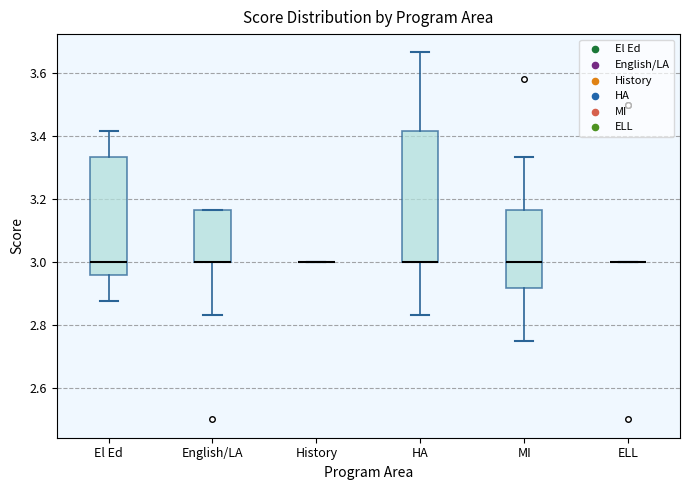

Which box is the tallest, from its lower edge to its upper edge?

HA